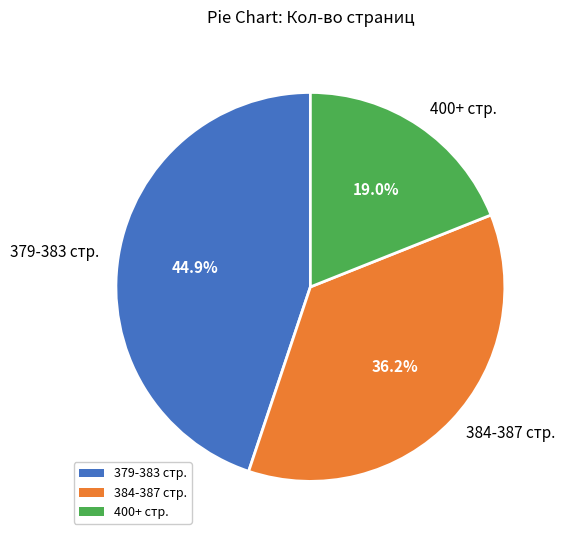

Combined, what portion of the pie is 400+ стр. and 384-387 стр.?

55.1%